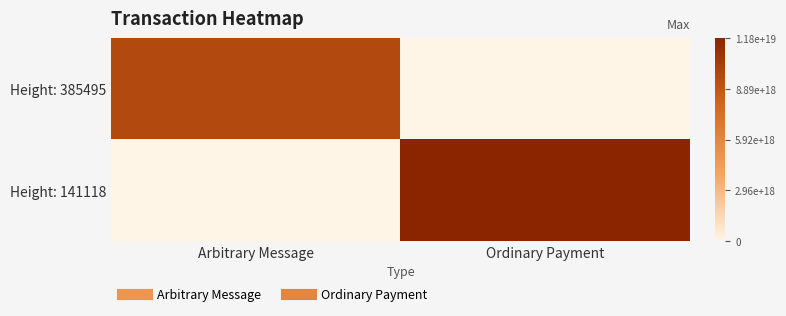

Between Arbitrary Message and Ordinary Payment, which is larger?

Arbitrary Message